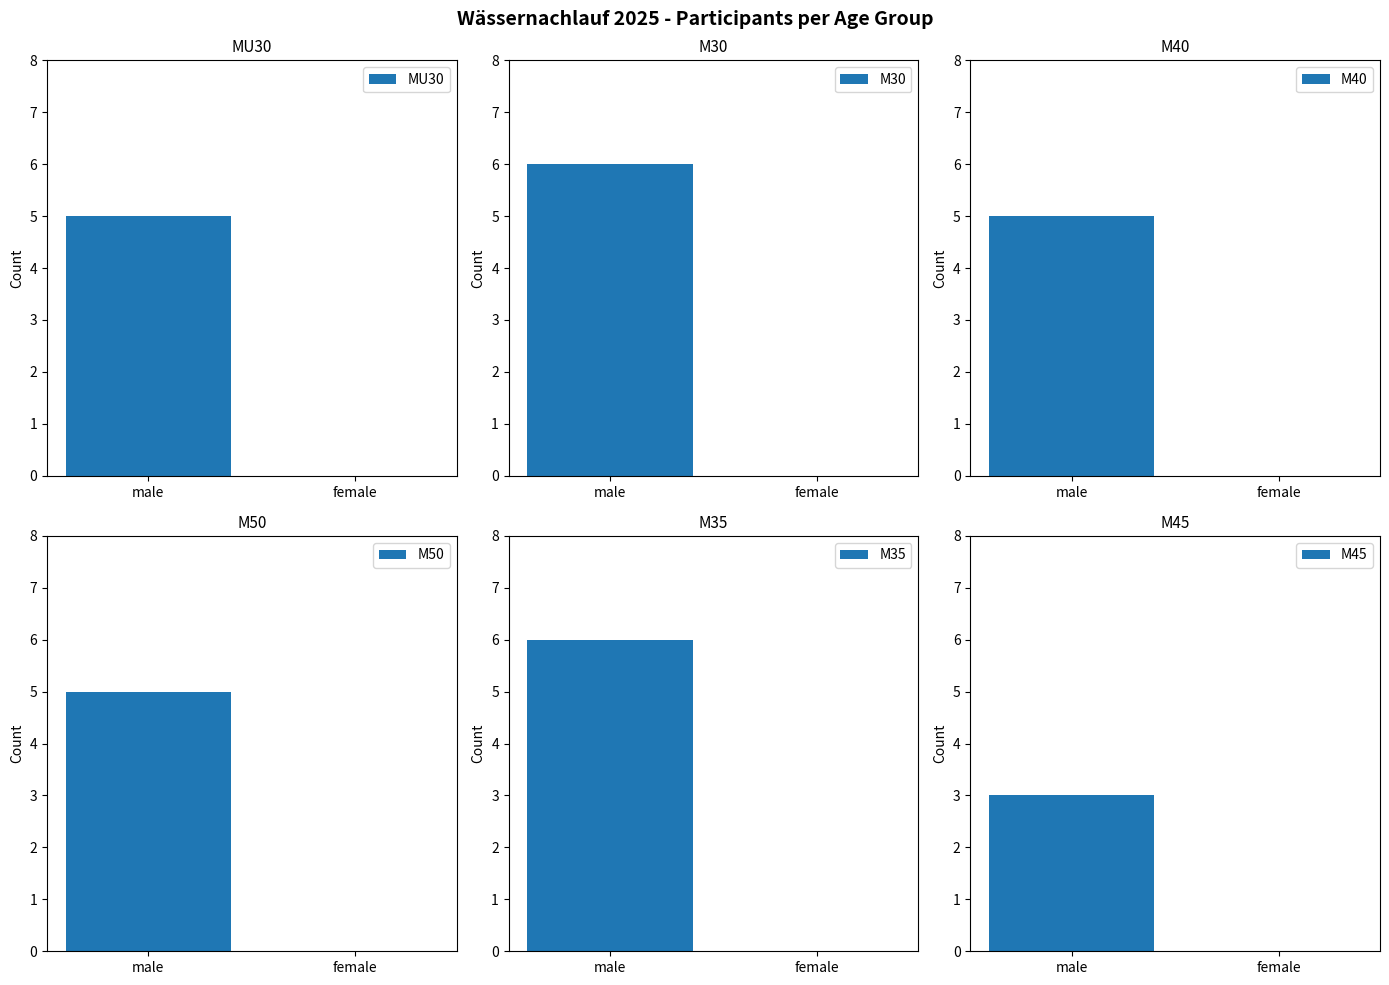

What position from the right is female?

1